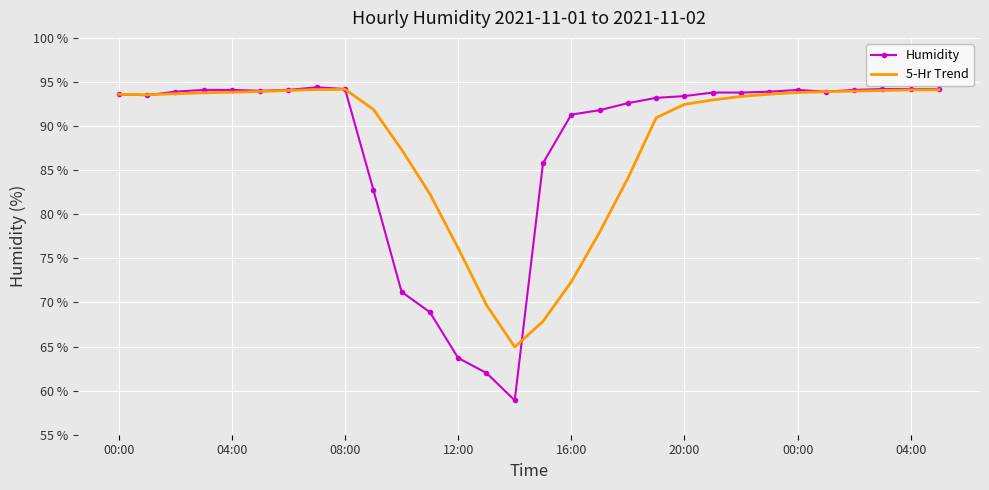

What is the greatest value displayed?

94.4